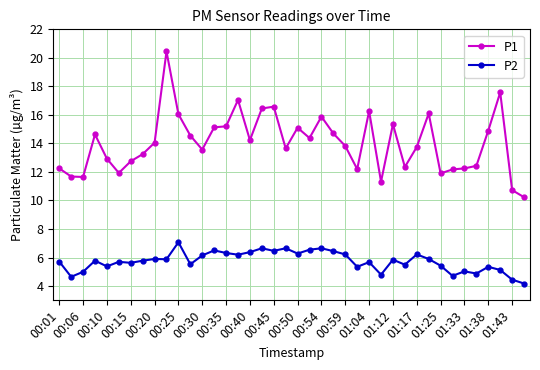

List the series in order of their overall mean, highest first.

P1, P2